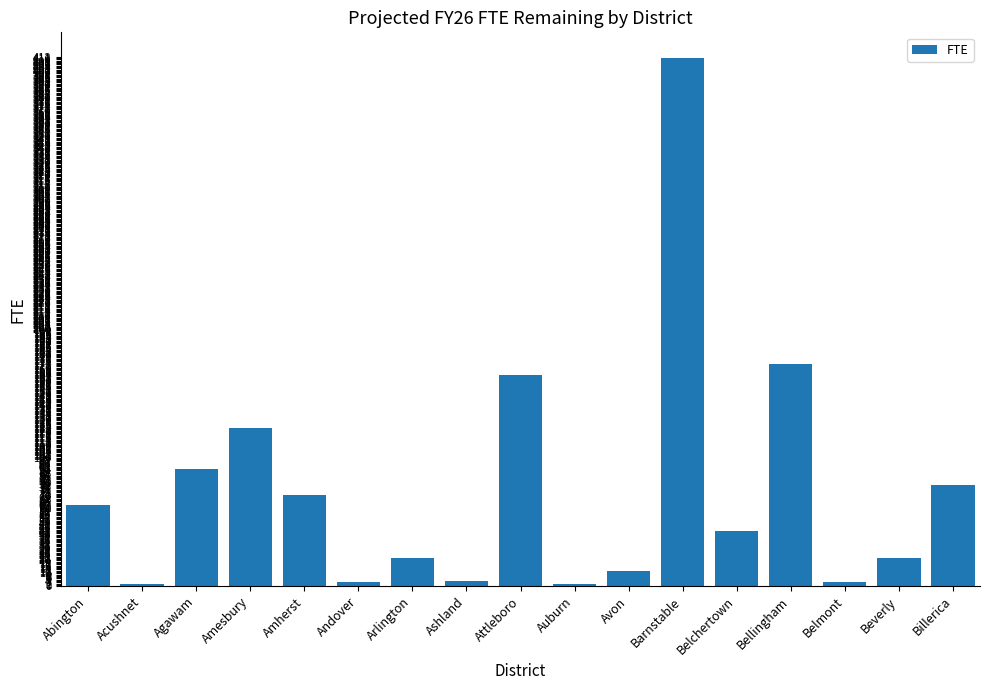

What is the difference between the maximum and minimum values?

409